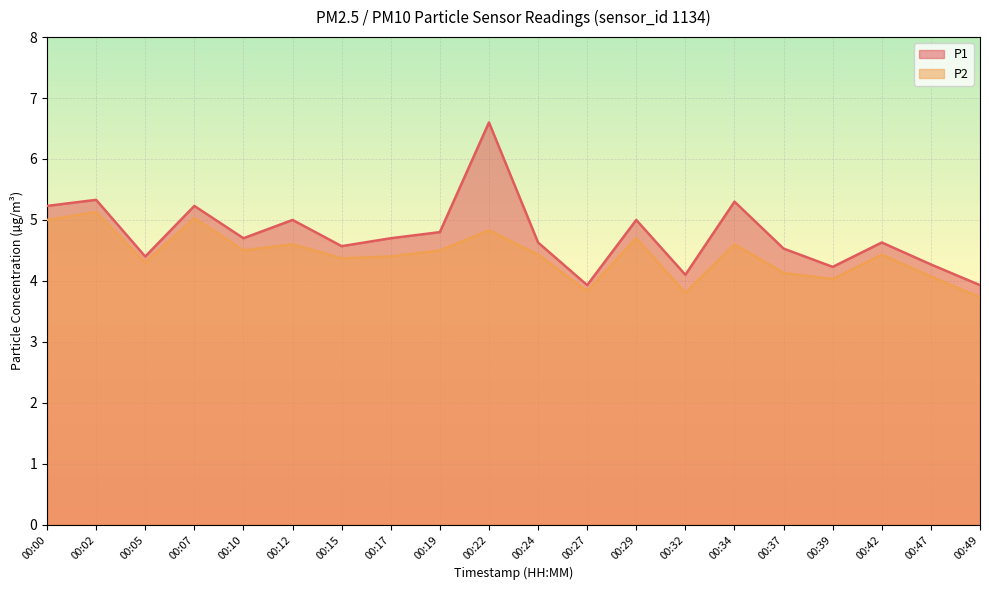

The value of P1 at 00:12 is 5.0. True or false?

True